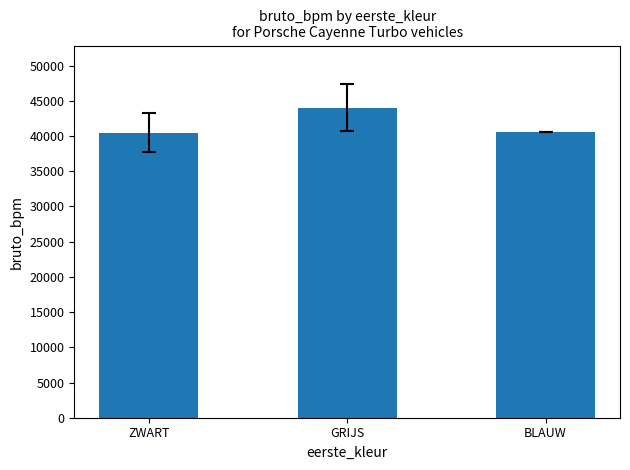

What is the smallest value displayed?

40486.7